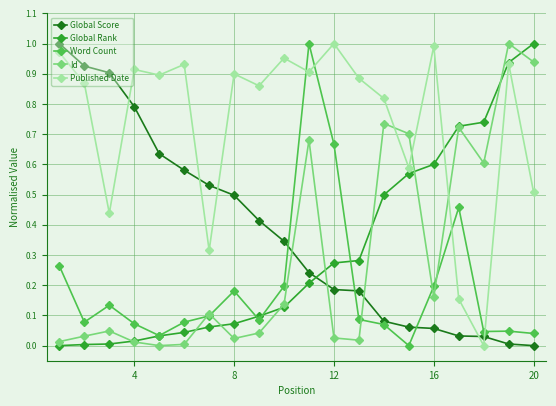

Which series has the largest total across all categories?

Published Date